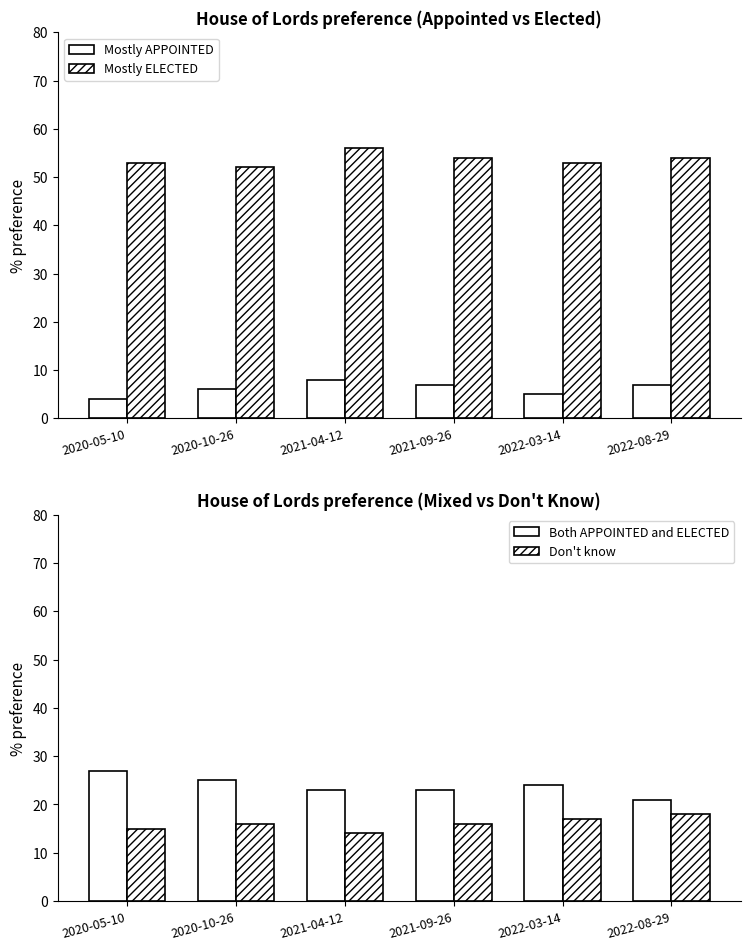

At which category is the sum across all series the highest?

2021-04-12